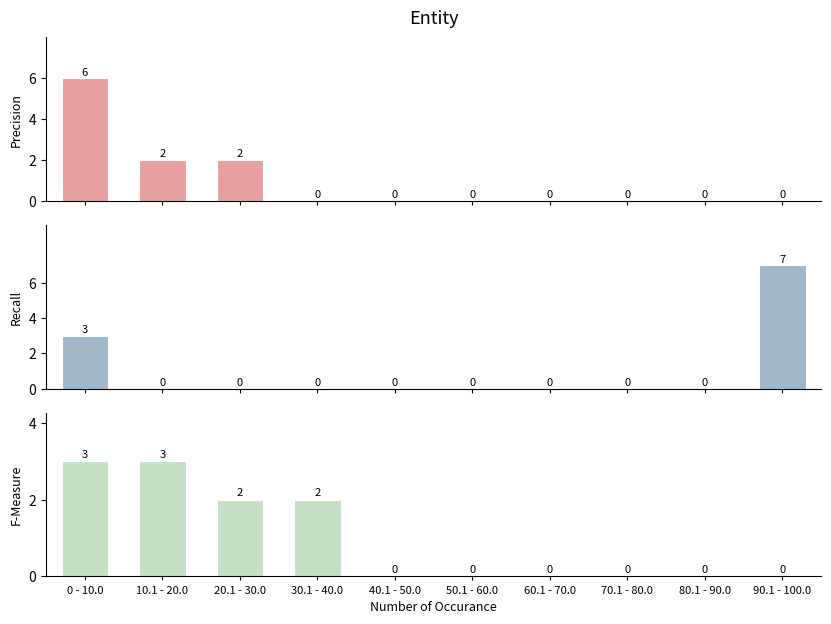

At how many categories does at least one series exceed 1?

5